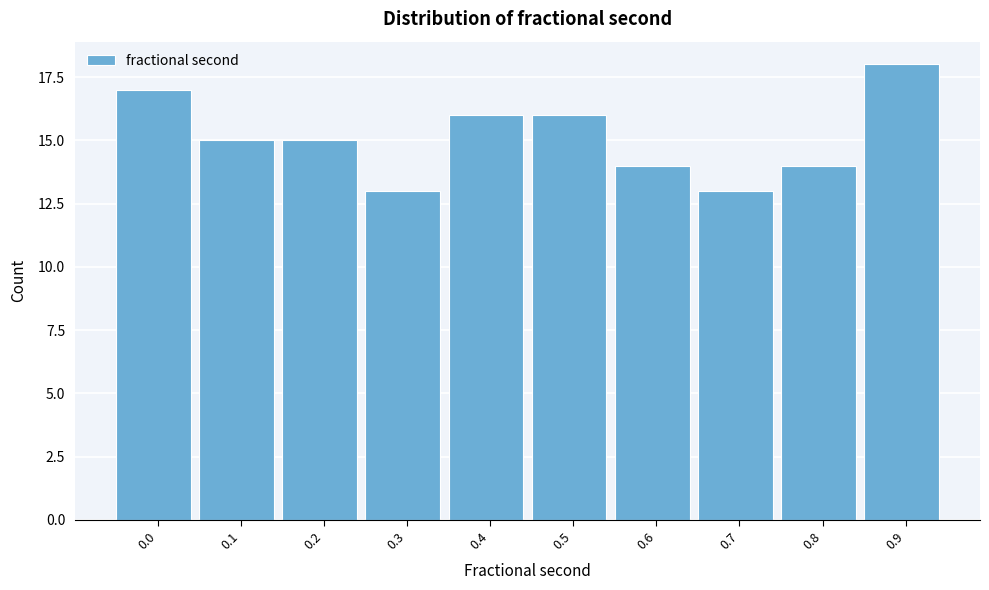

Reading left to right, what are all the values shown in this chart?

0.0=17	0.1=15	0.2=15	0.3=13	0.4=16	0.5=16	0.6=14	0.7=13	0.8=14	0.9=18